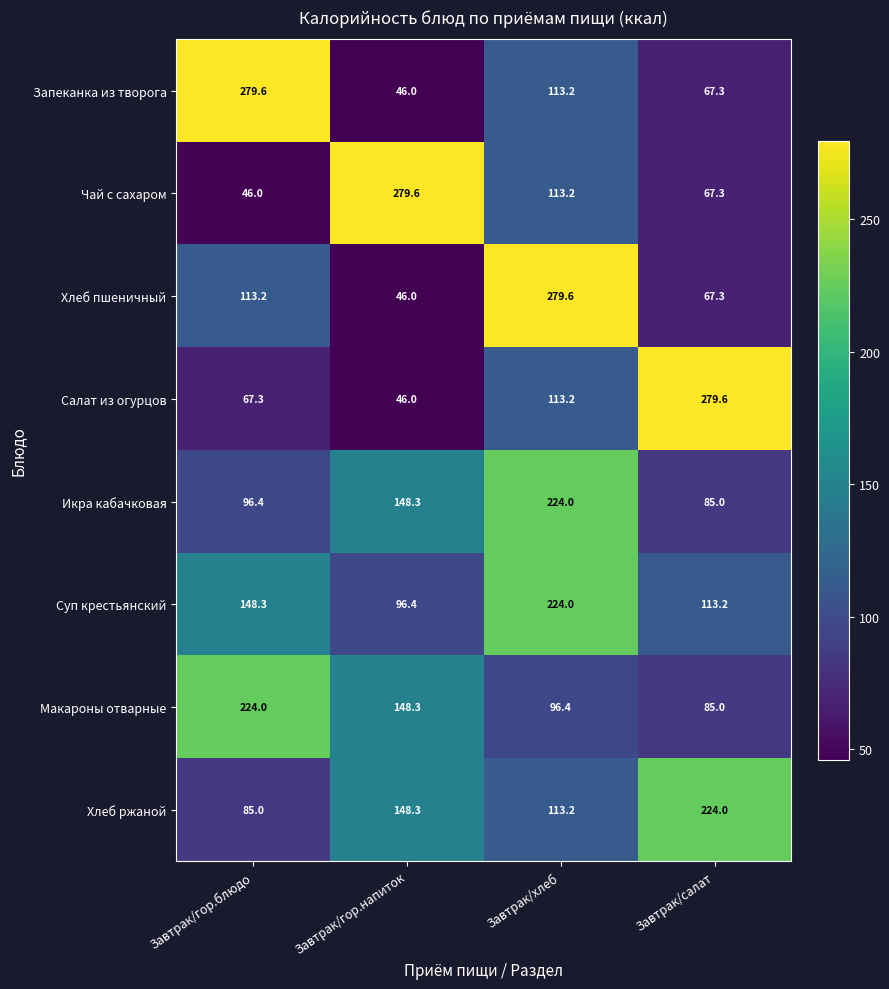

Is it true that Макароны отварные equals 85.0 at Завтрак/салат?

True